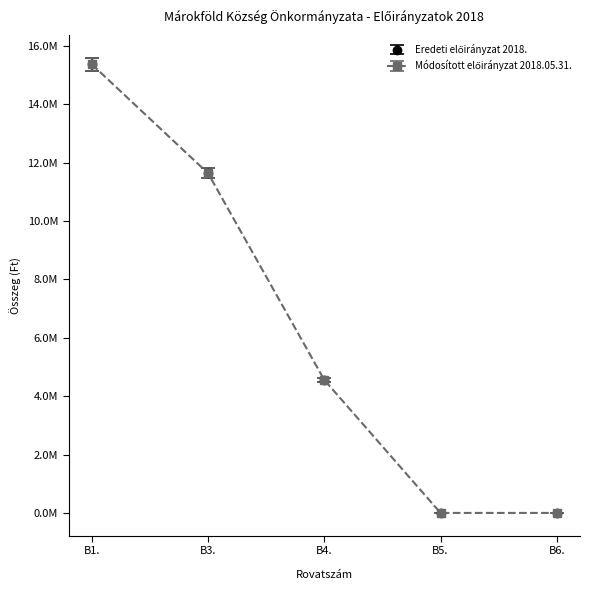

Is this an area chart (filled region under the line)?

No